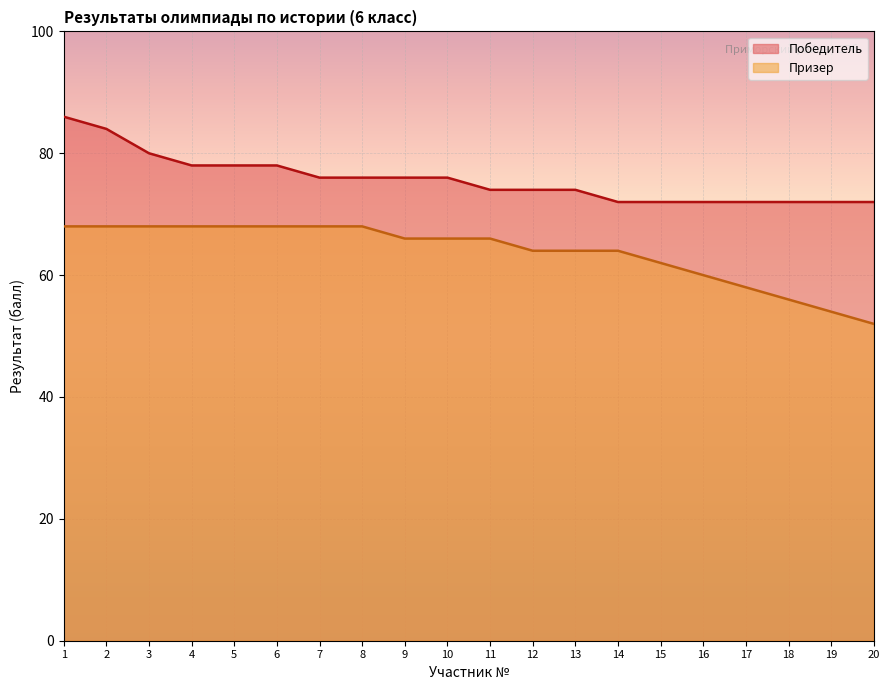

Reading left to right, list all the values displayed in this chart.

Победитель: 1=86	2=84	3=80	4=78	5=78	6=78	7=76	8=76	9=76	10=76	11=74	12=74	13=74	14=72	15=72	16=72	17=72	18=72	19=72	20=72
Призер: 1=68	2=68	3=68	4=68	5=68	6=68	7=68	8=68	9=66	10=66	11=66	12=64	13=64	14=64	15=62	16=60	17=58	18=56	19=54	20=52